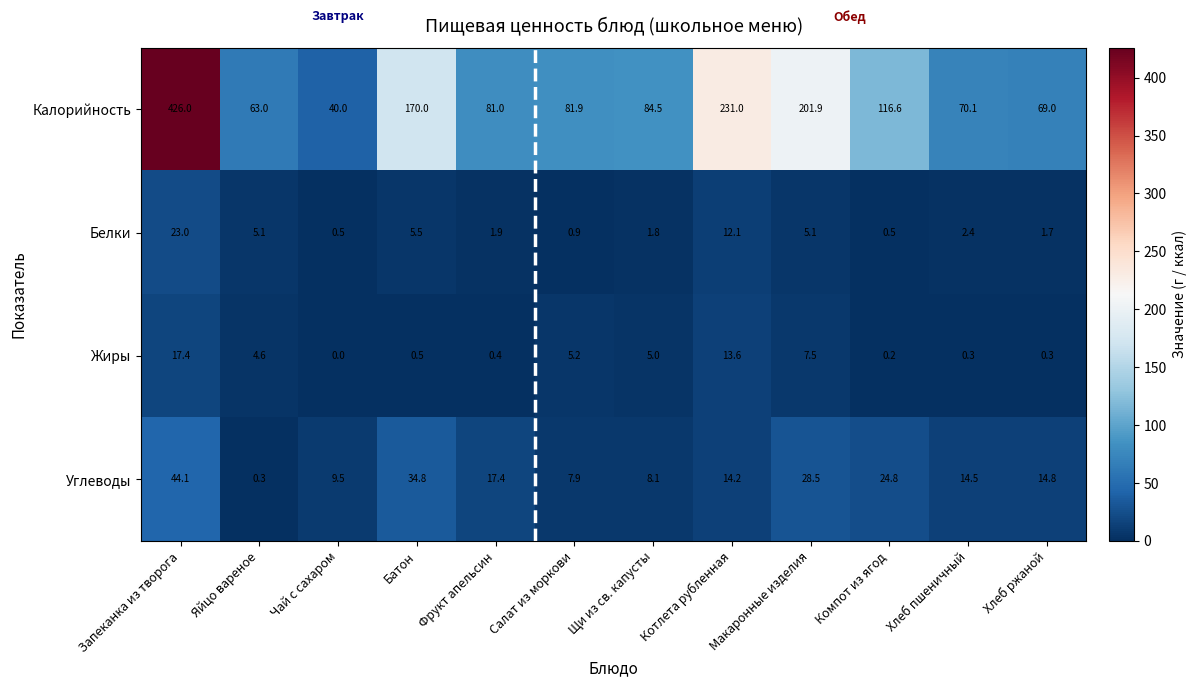

The value of Калорийность at Запеканка из творога is 426.0. True or false?

True